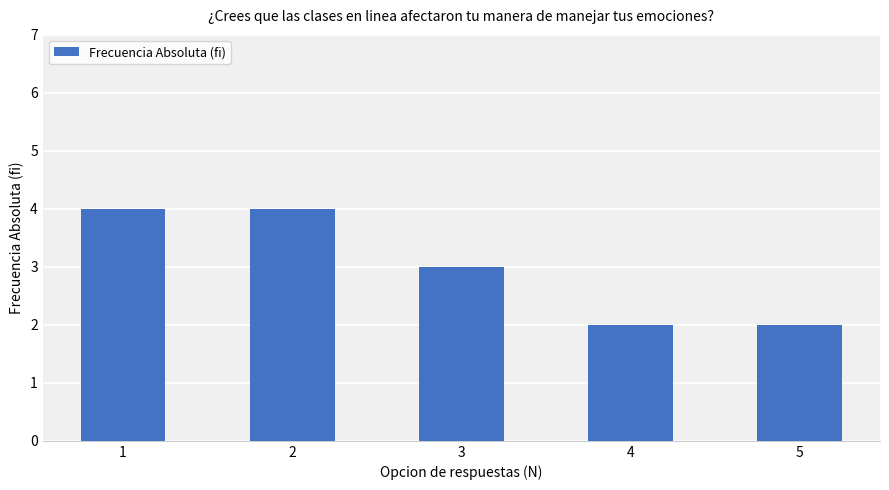

What is the greatest value displayed?

4